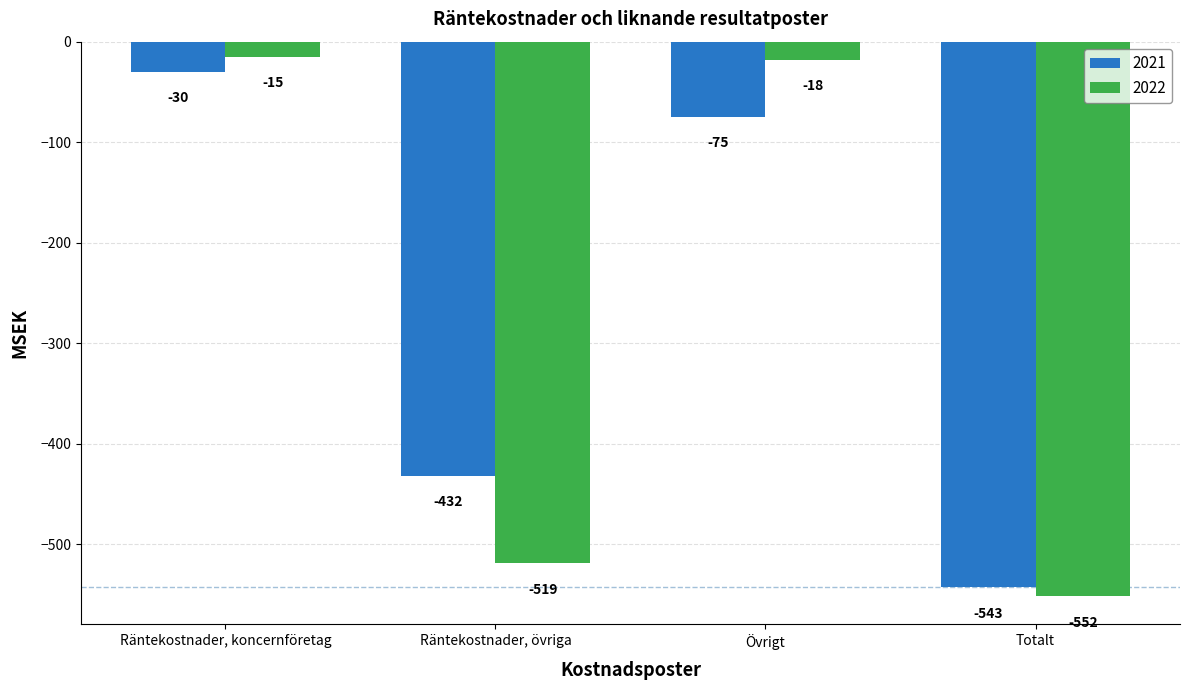

What is the difference between the maximum and minimum values in the 2022 series?

537